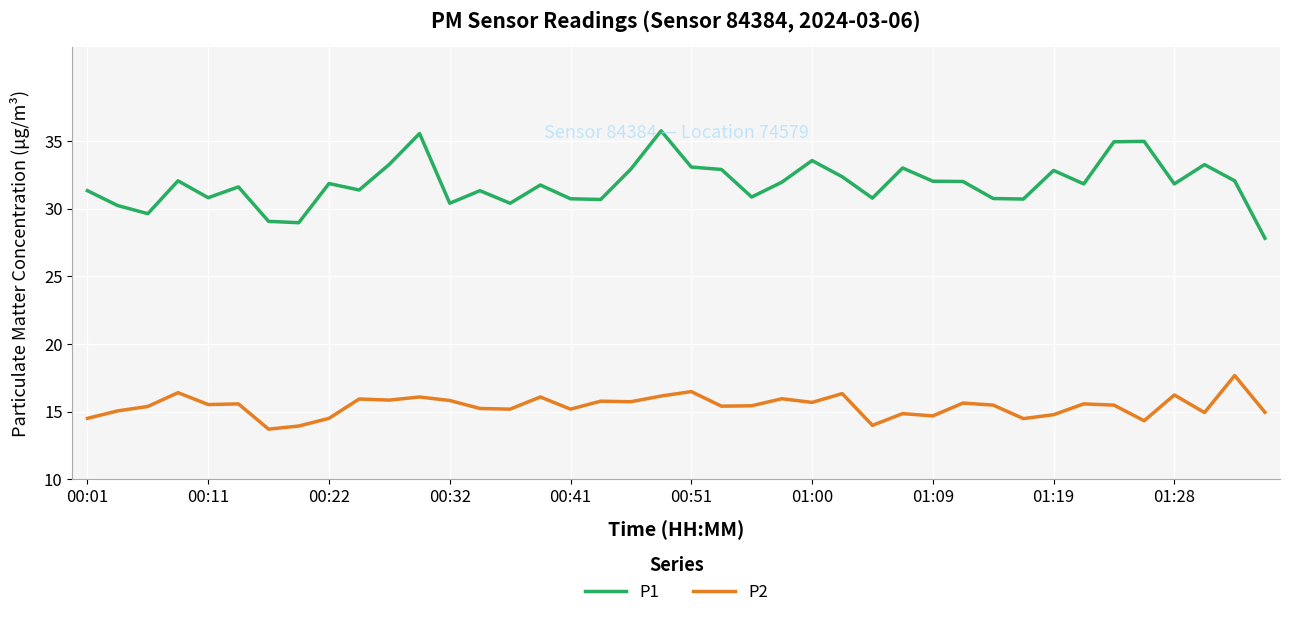

List the series in order of their overall mean, highest first.

P1, P2